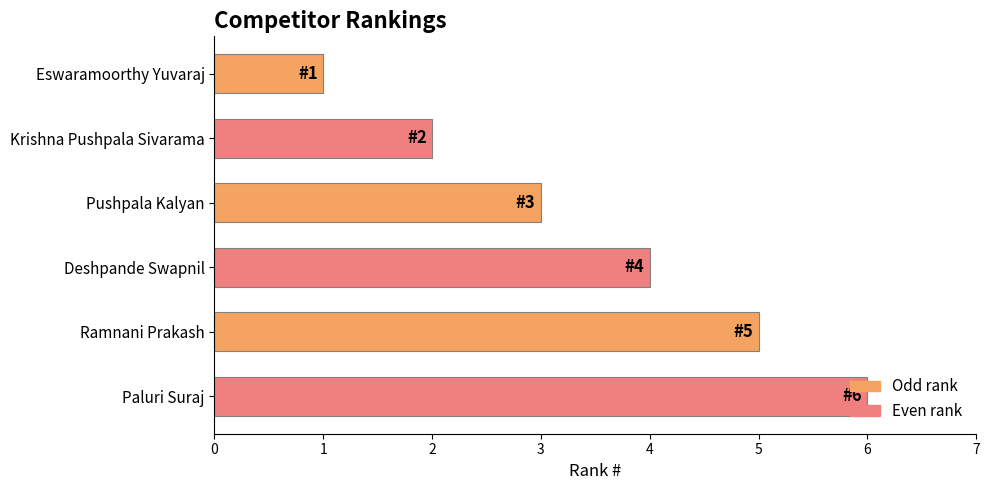

Count the number of categories in the chart.

6